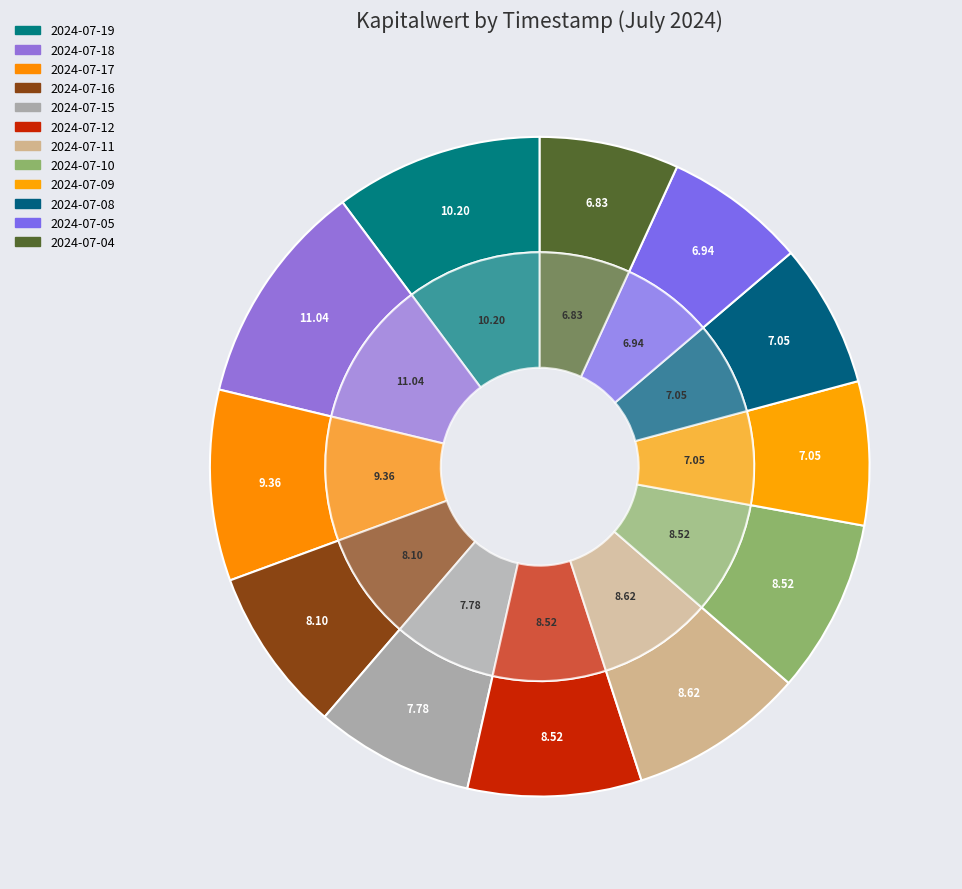

To the nearest percent, what percentage of the pie is 2024-07-19?

10%